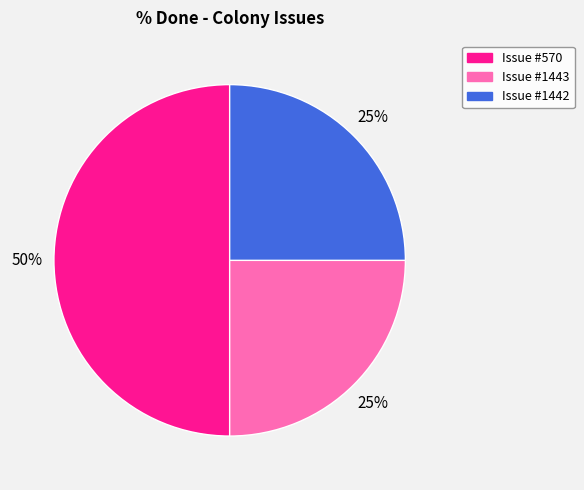

To the nearest percent, what is the difference between the largest and smallest slice percentages?

25%